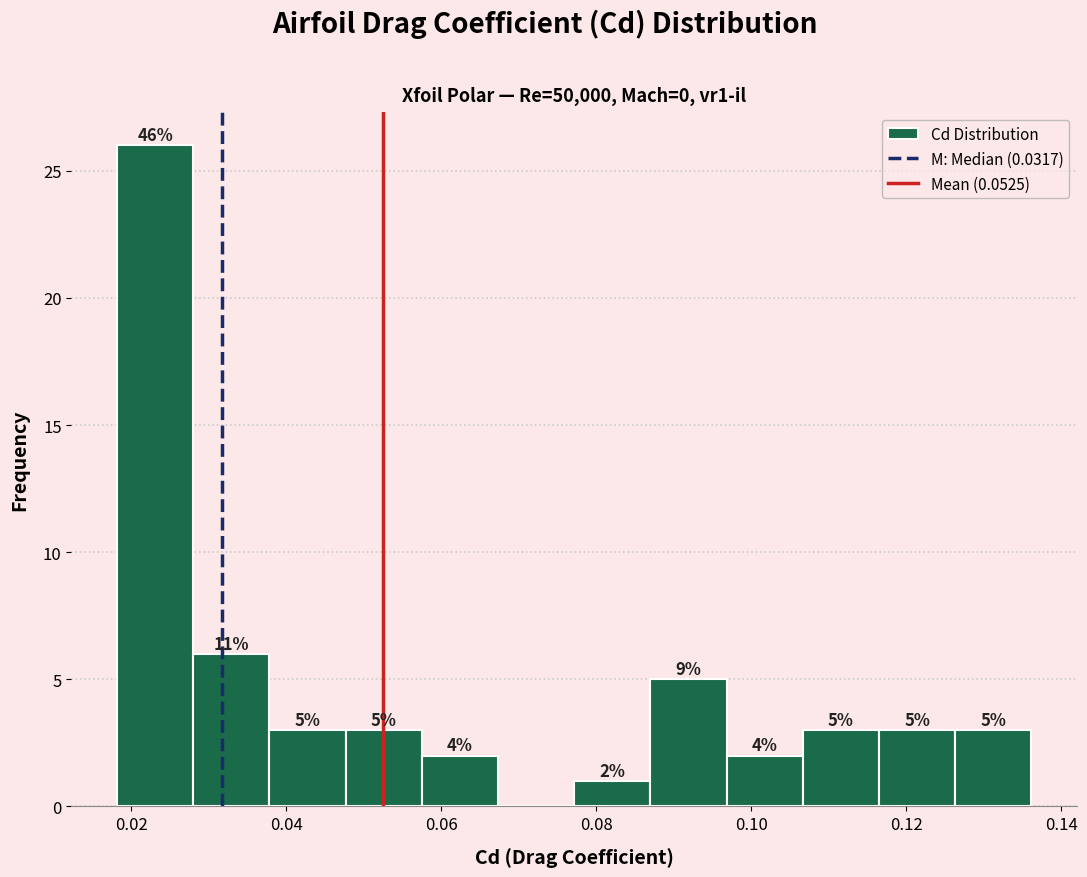

Which range on the x-axis has the tallest bar?

0.018 to 0.028